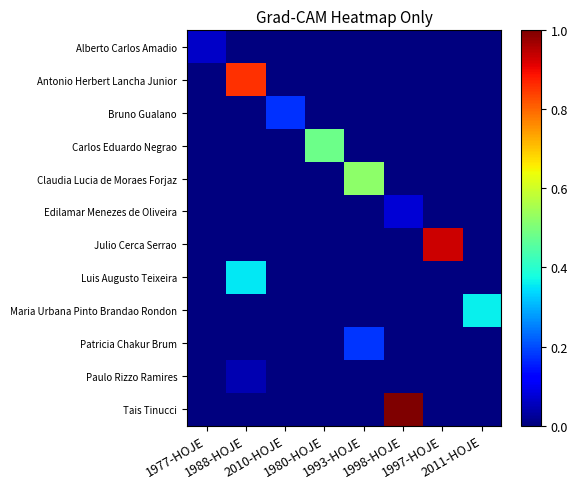

At how many categories does at least one series exceed 0?

8